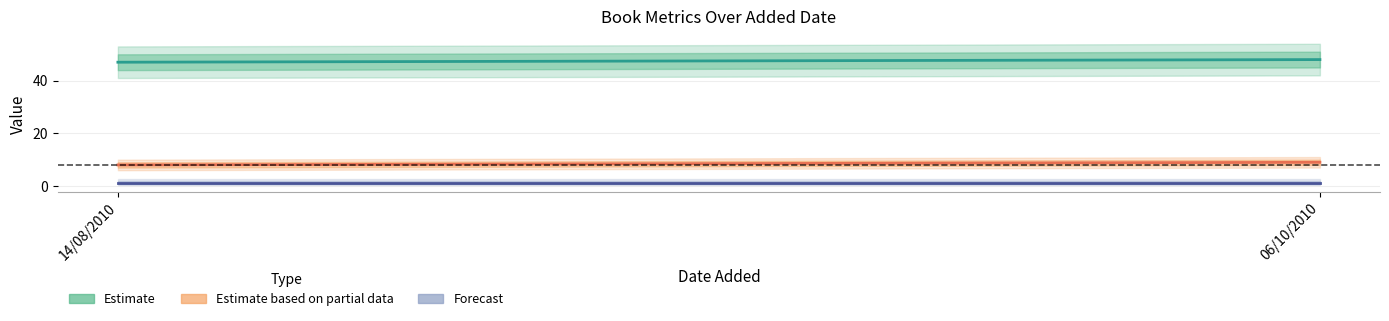

How many data points does each series have?

2